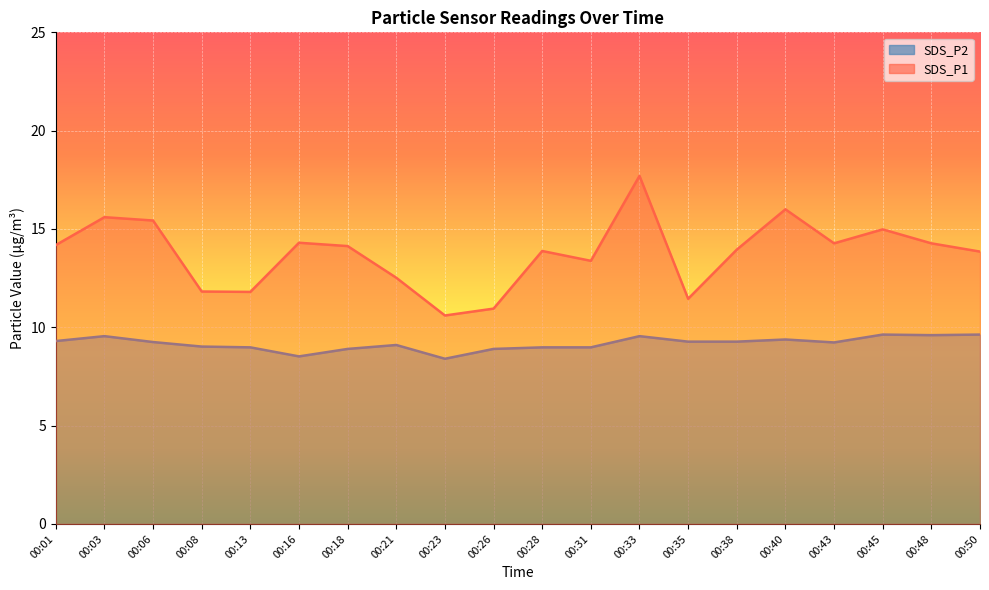

True or false: SDS_P1 has a value of 16.3 at 00:08.

False